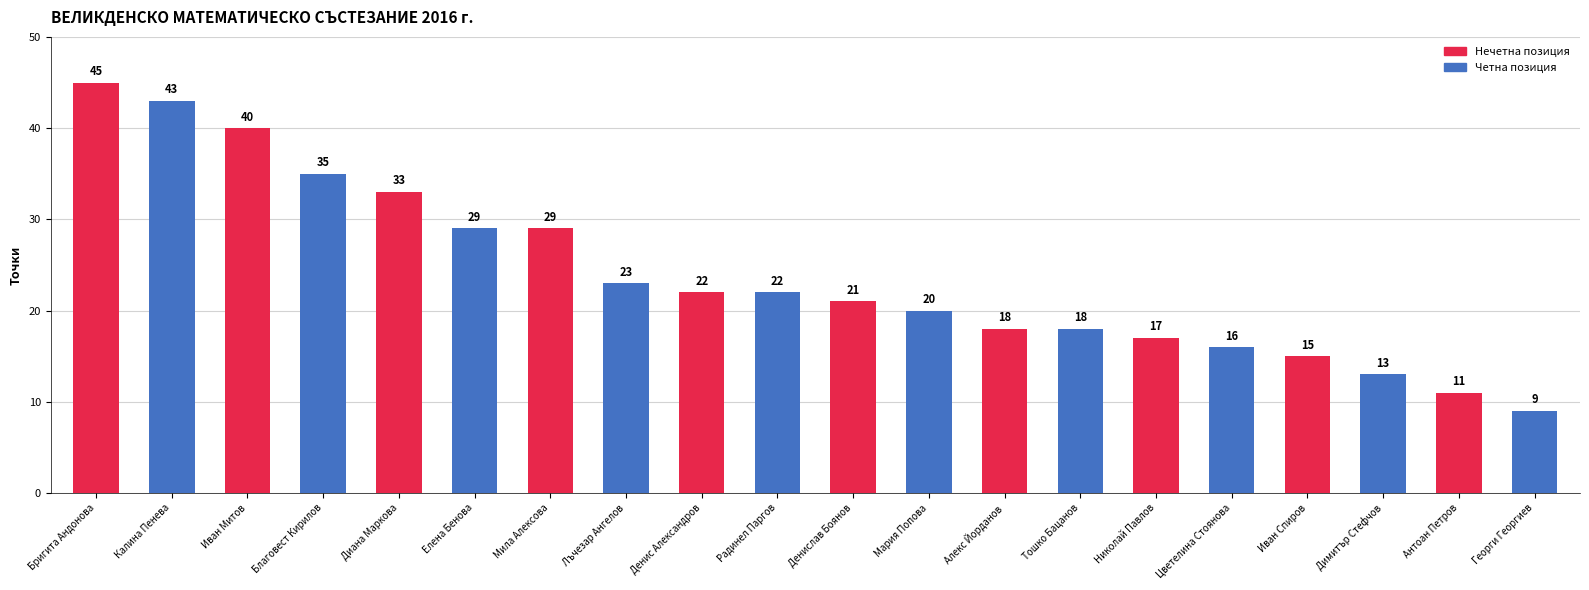

Approximately how many times larger is the value at Диана Маркова compared to Мария Попова?

1.6